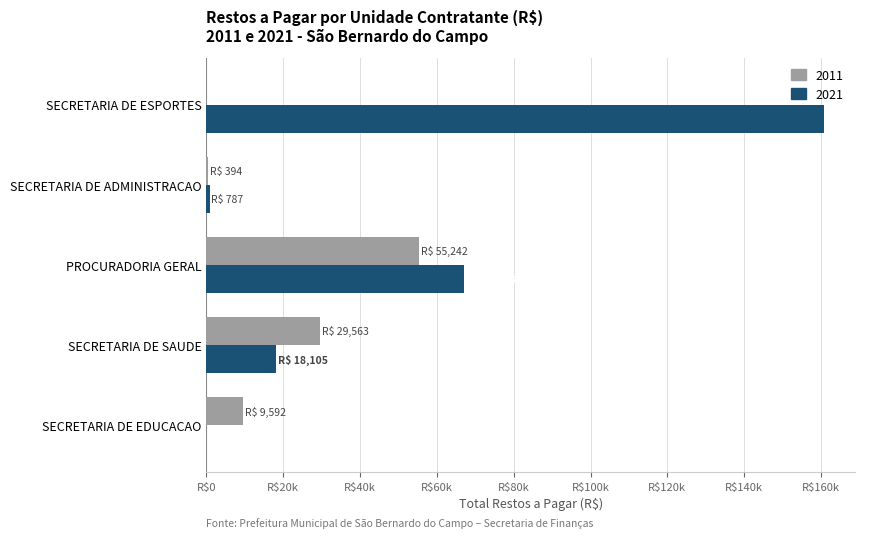

Which series has the largest range (max minus min)?

2021